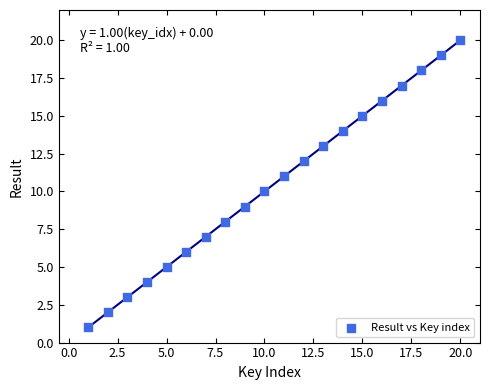

What is the range of X values (max minus min)?

19